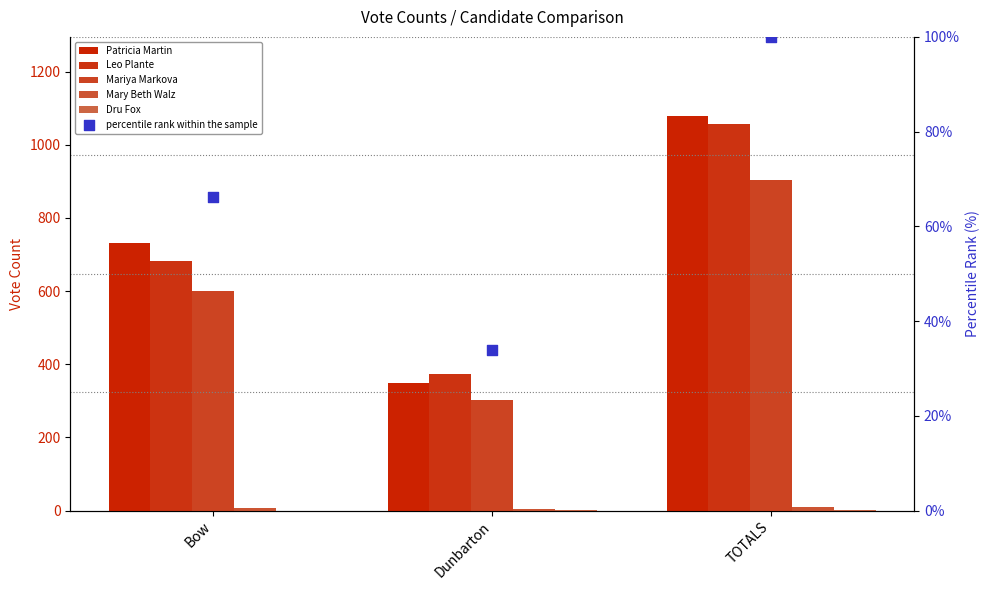

At how many categories does at least one series exceed 346?

3